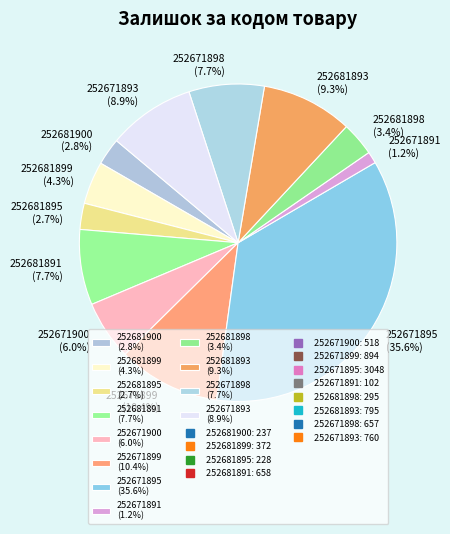

To the nearest percent, what is the difference between the 252671899 and 252681893 slice percentages?

1%